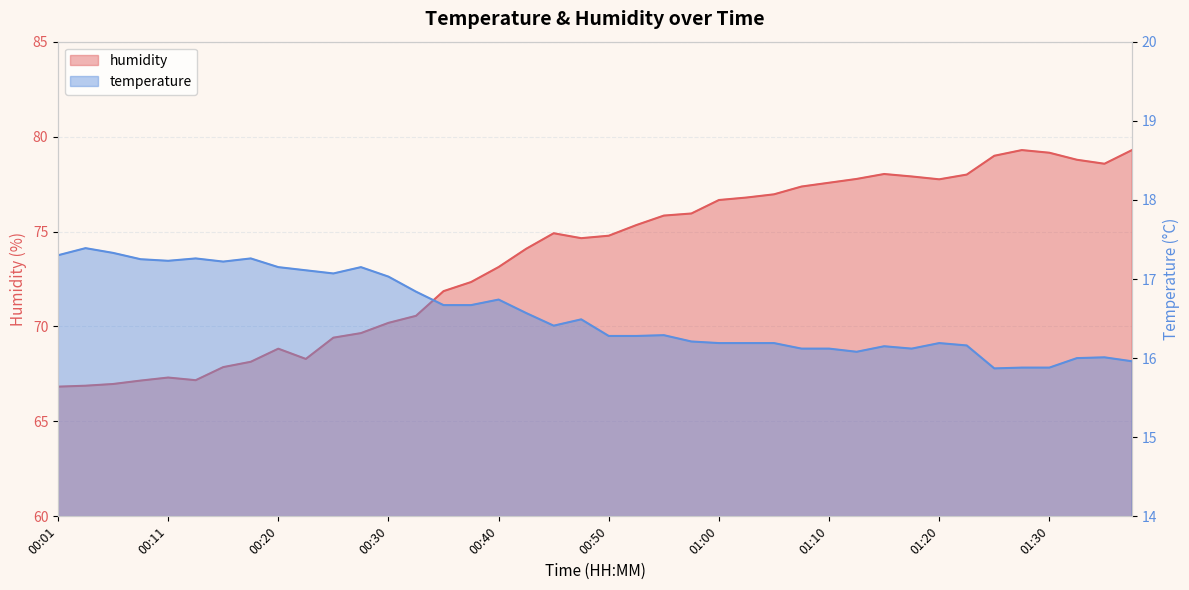

What position from the left is 01:23?

34